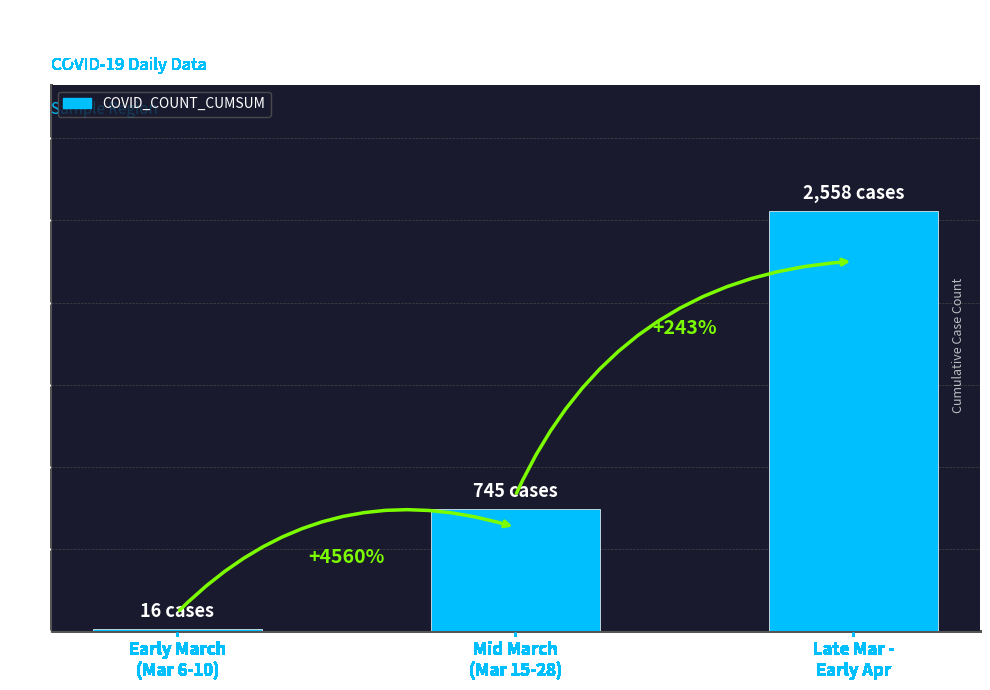

What is the sum of all values?

3319